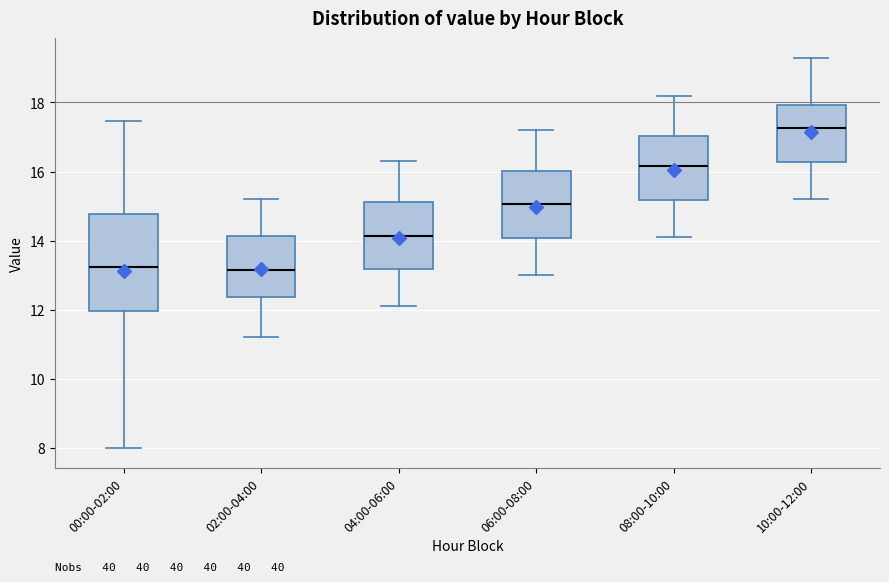

Reading left to right, transcribe this box plot: for each box, give where its median line is, the range the box spans, and where its two whiskers end, as read against the y-axis. The values are not printed on the chart, so give them approximately, as read against the axis.

00:00-02:00: median 13.2, box 12.0 to 14.8, whiskers 8.0 to 17.4
02:00-04:00: median 13.2, box 12.4 to 14.2, whiskers 11.2 to 15.2
04:00-06:00: median 14.2, box 13.2 to 15.2, whiskers 12.2 to 16.4
06:00-08:00: median 15.0, box 14.0 to 16.0, whiskers 13.0 to 17.2
08:00-10:00: median 16.2, box 15.2 to 17.0, whiskers 14.2 to 18.2
10:00-12:00: median 17.2, box 16.2 to 18.0, whiskers 15.2 to 19.4